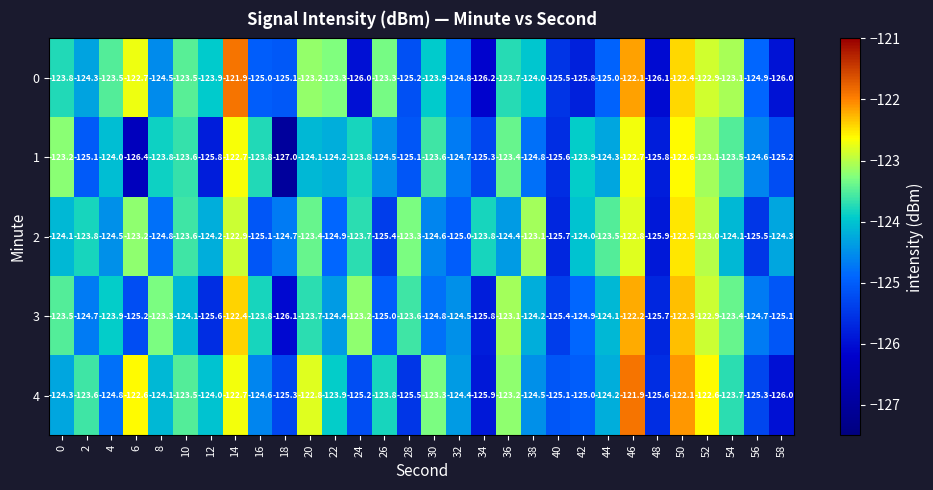

What is the average value of the 3 series?

-124.2